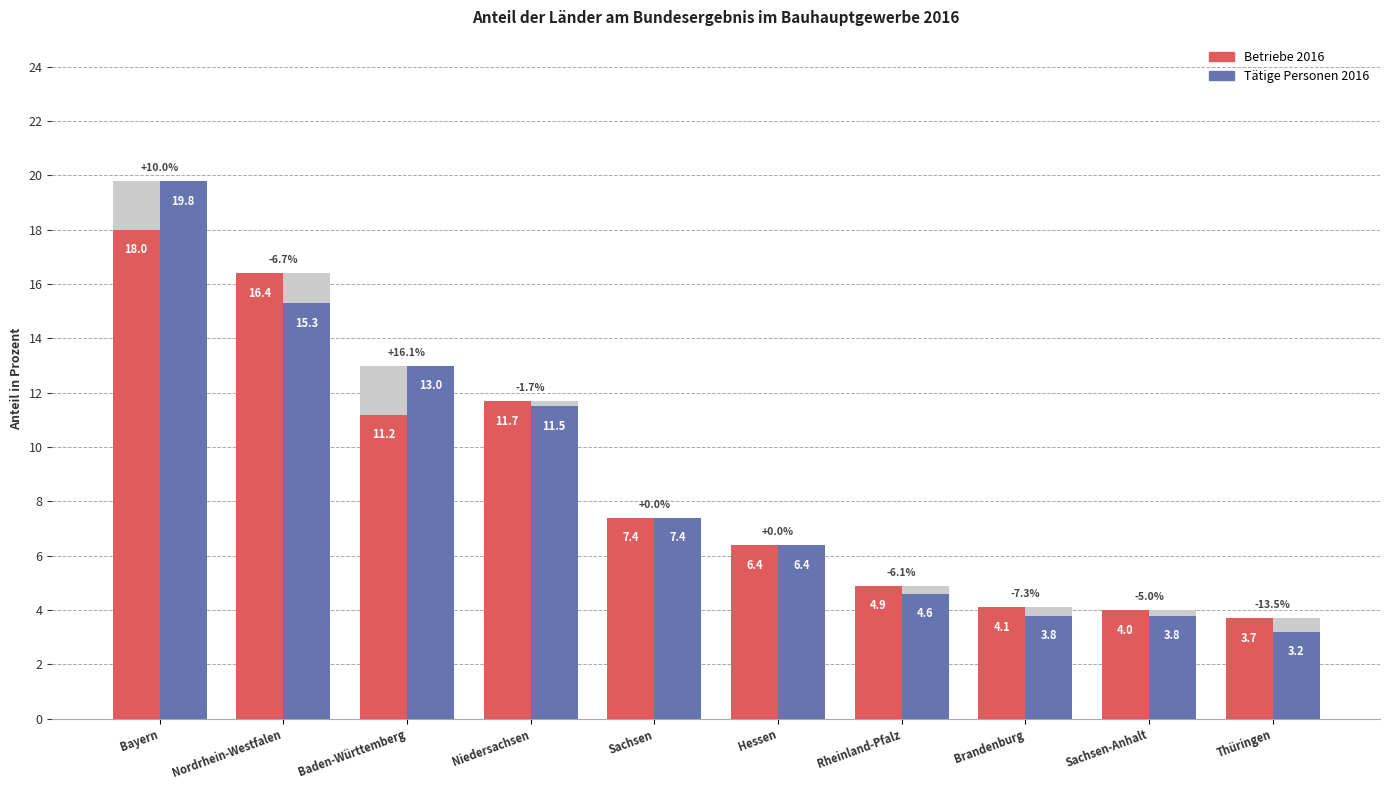

Which label corresponds to the smallest value in the chart?

Thüringen